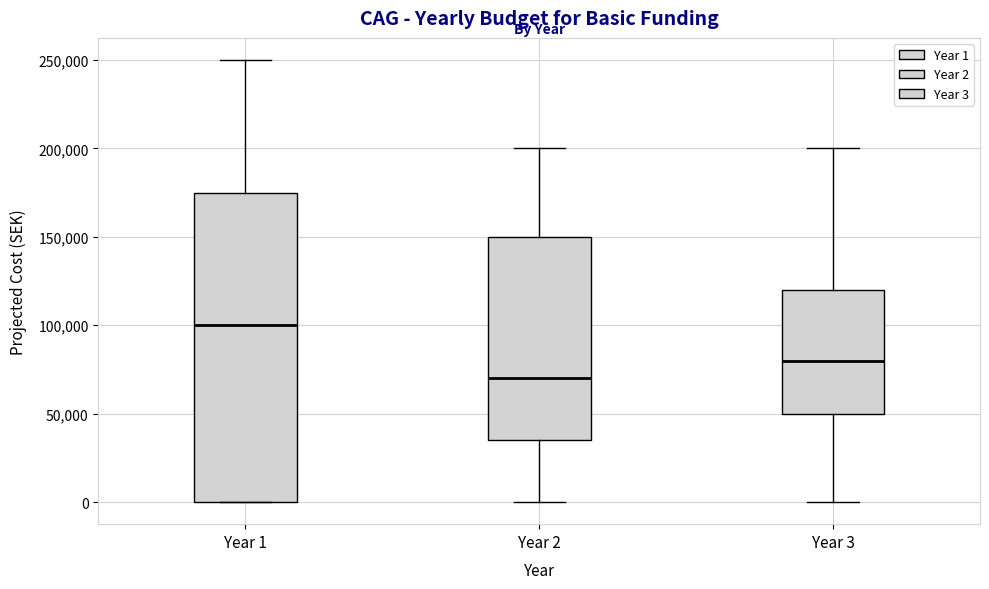

Comparing the boxes themselves (not the whiskers), which one is the tallest?

Year 1